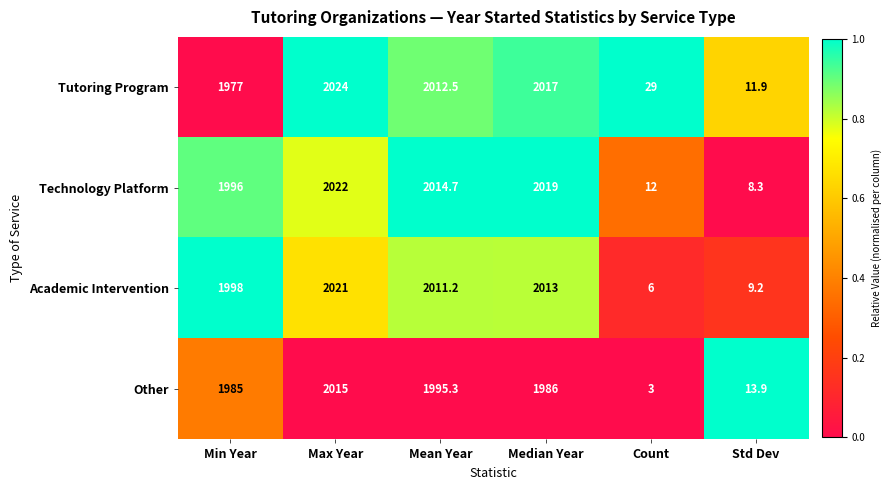

What is the average value of the Academic Intervention series?

1343.1